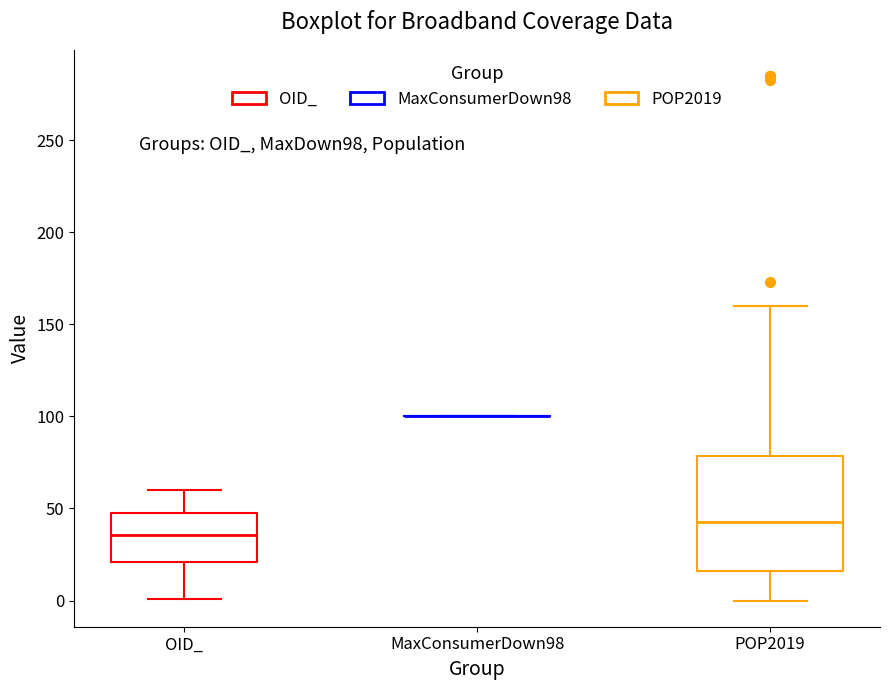

Reading left to right, read every box against the y-axis: the position of its median line, the range the box covers, and the ends of its whiskers. The values are not printed on the chart, so give them approximately, as read against the axis.

OID_: median 35, box 20 to 50, whiskers 0 to 60
MaxConsumerDown98: box collapsed to a line at 100, whiskers 100 to 100
POP2019: median 45, box 15 to 80, whiskers 0 to 160